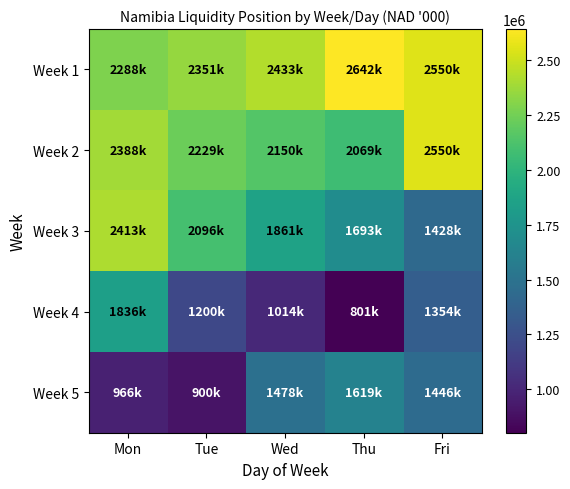

How many categories are shown in the chart?

5